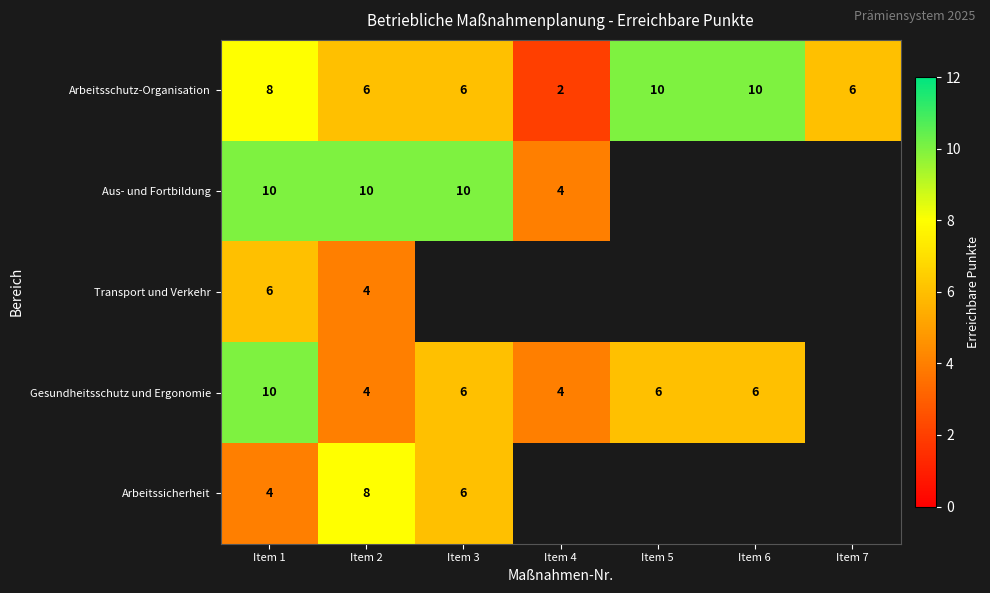

Is it true that Aus- und Fortbildung equals 14 at Item 2?

False